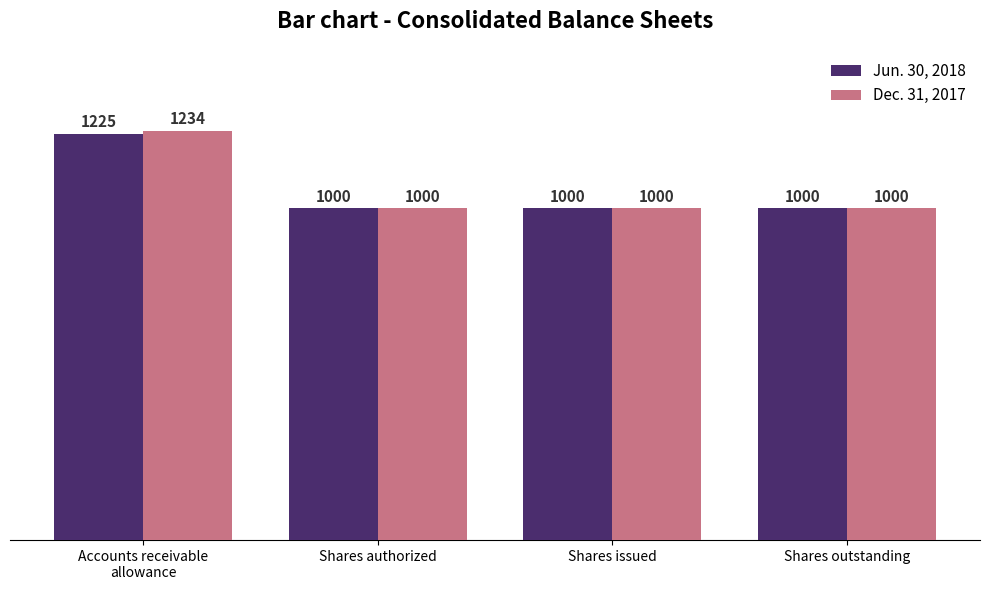

Which series has the largest total across all categories?

Dec. 31, 2017